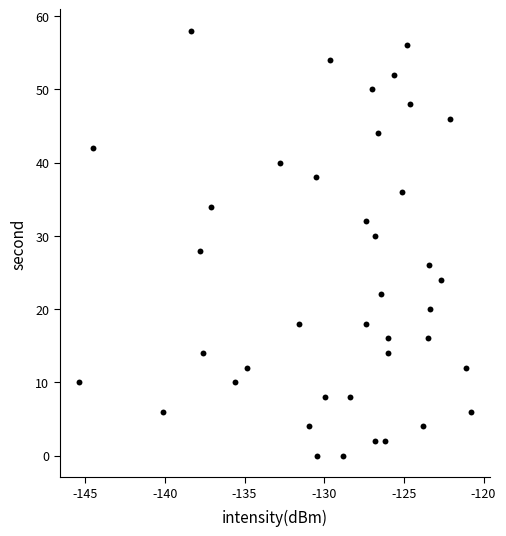

What is the range of Y values (max minus min)?

58